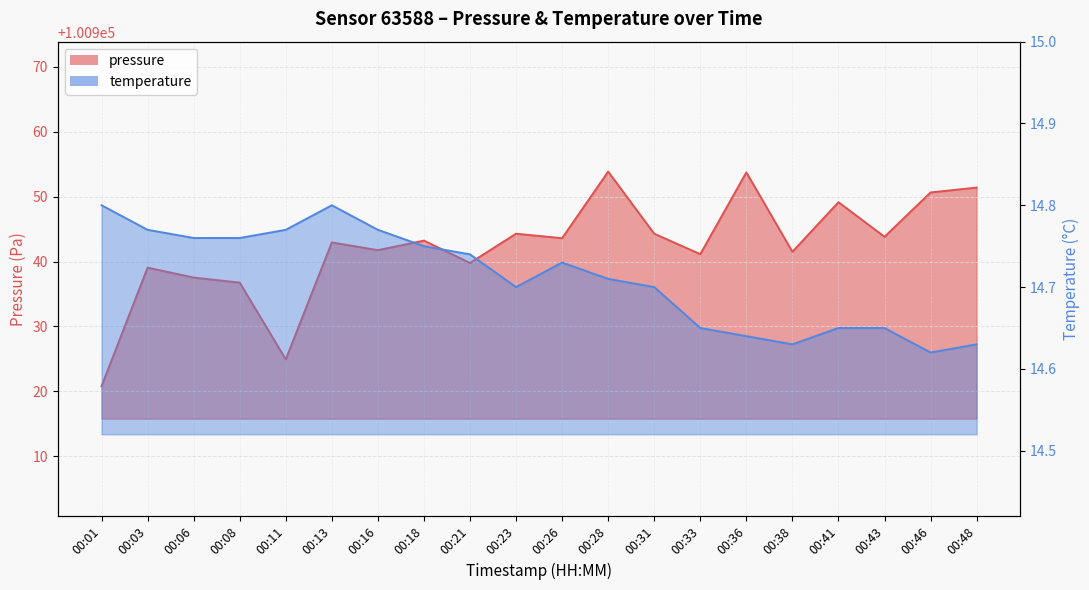

The value of pressure at 00:26 is 67280.5. True or false?

False